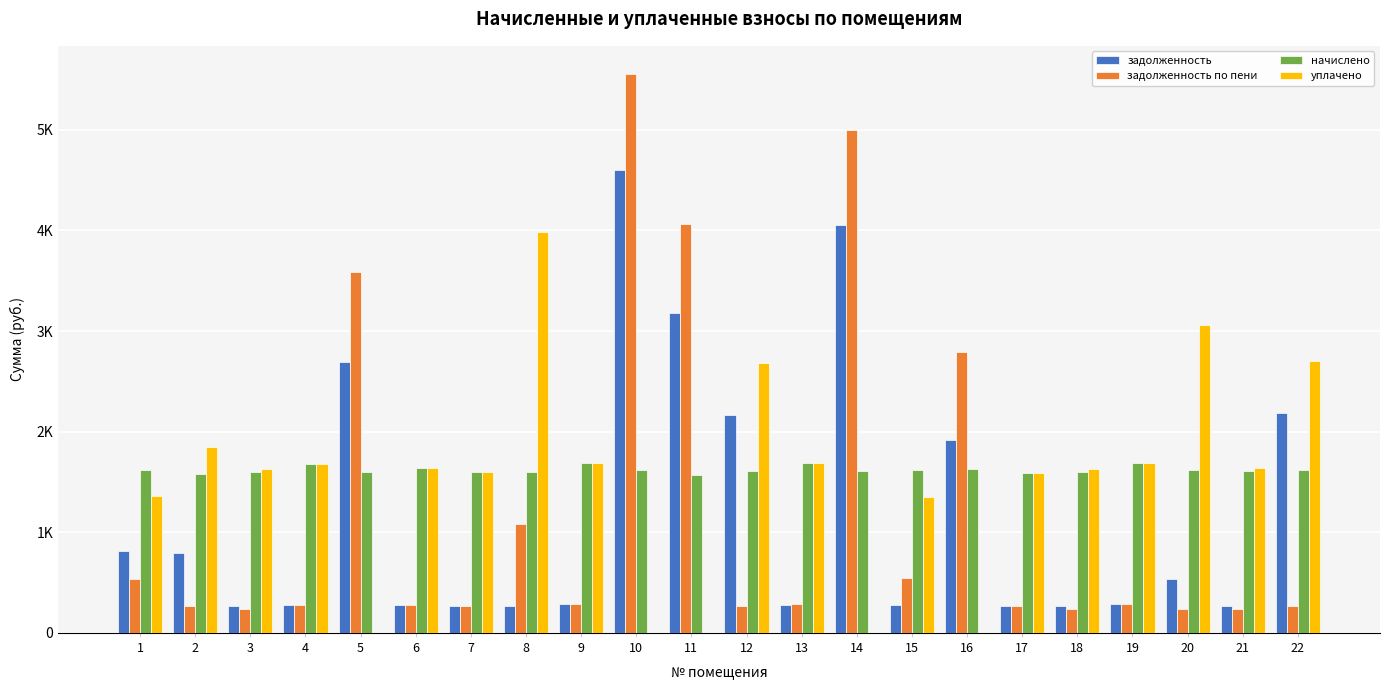

Reading left to right, what are all the values shown in this chart?

задолженность: 1=813.0	2=790.8	3=266.3	4=279.4	5=2695.2	6=272.6	7=266.2	8=269.8	9=282.2	10=4597.5	11=3176.0	12=2166.2	13=281.5	14=4055.9	15=274.0	16=1914.2	17=264.3	18=266.3	19=282.2	20=538.8	21=268.4	22=2182.9
задолженность по пени: 1=532.7	2=268.7	3=232.7	4=279.4	5=3586.1	6=272.6	7=268.0	8=1079.0	9=282.2	10=5556.9	11=4068.1	12=268.4	13=282.0	14=4993.4	15=547.8	16=2792.0	17=264.3	18=232.7	19=282.2	20=237.0	21=236.8	22=270.5
начислено: 1=1618.7	2=1581.5	3=1598.0	4=1676.7	5=1602.2	6=1635.3	7=1593.9	8=1598.0	9=1693.3	10=1614.6	11=1573.2	12=1610.5	13=1689.1	14=1606.3	15=1614.6	16=1627.0	17=1585.6	18=1598.0	19=1693.3	20=1614.6	21=1610.5	22=1622.9
уплачено: 1=1356.3	2=1849.4	3=1631.7	4=1676.7	5=0.0	6=1635.3	7=1593.9	8=3983.5	9=1693.3	10=0.0	11=0.0	12=2684.1	13=1689.6	14=0.0	15=1350.8	16=0.0	17=1585.6	18=1631.7	19=1693.3	20=3056.6	21=1642.0	22=2704.8